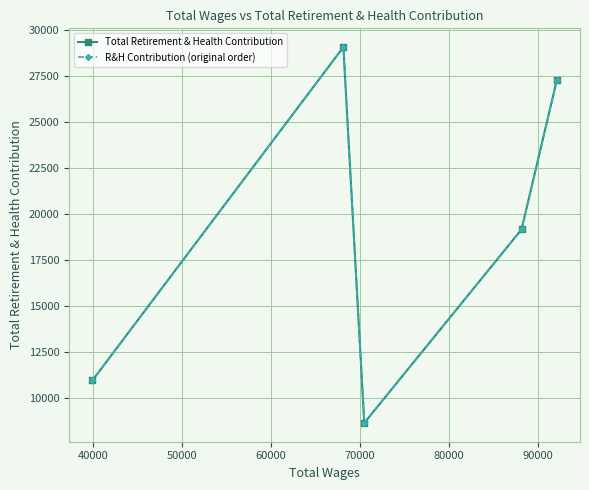

How many lines are shown in the chart?

2